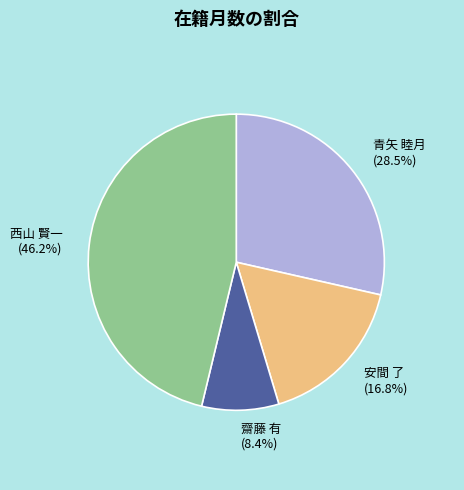

What is the smallest slice in the pie chart?

齋藤 有